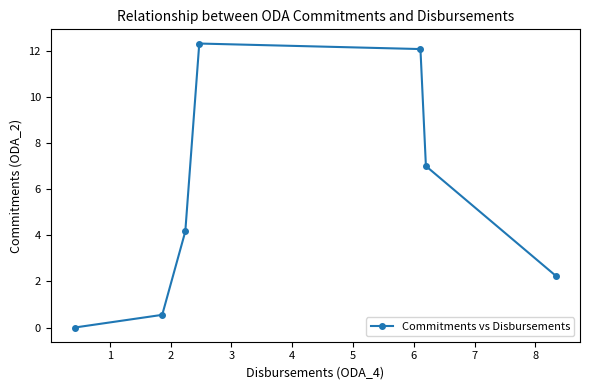

How many points are higher than both their immediate neighbors (excluding endpoints)?

1